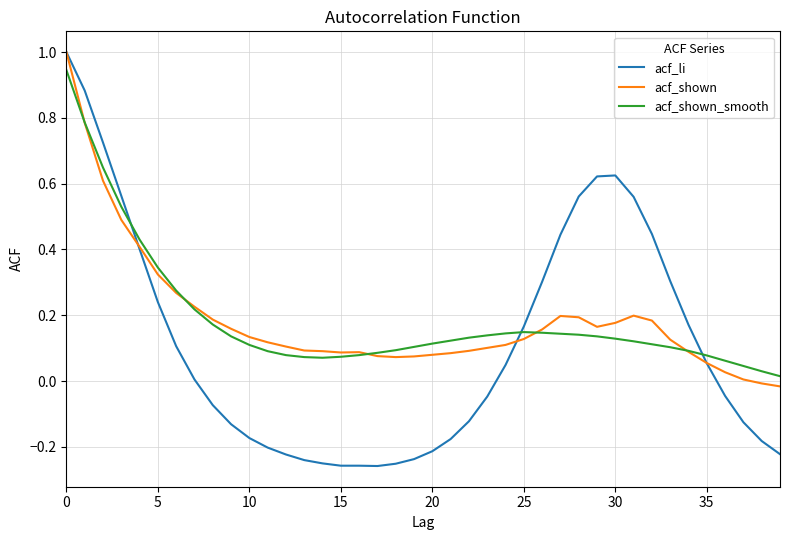

Which series has the largest range (max minus min)?

acf_li